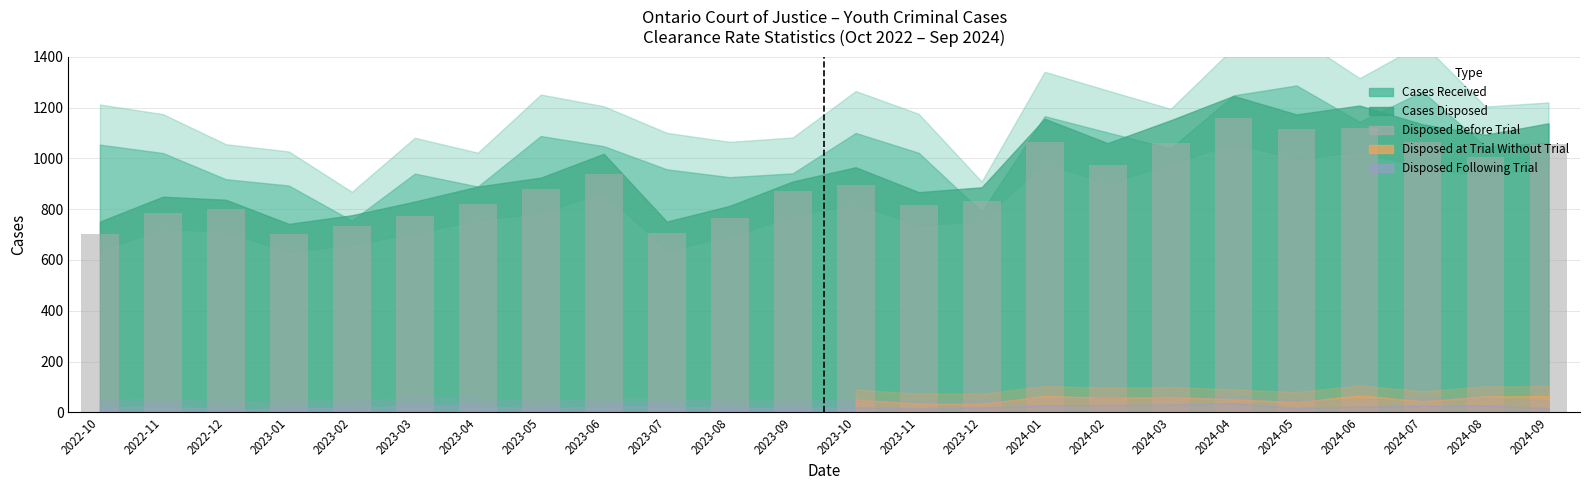

Count the number of categories in the chart.

24